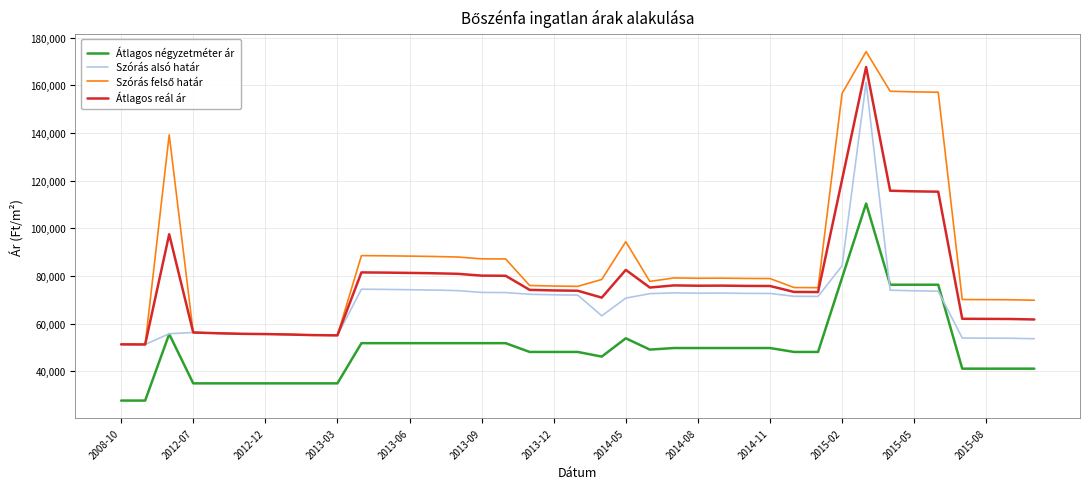

What is the difference between the maximum and minimum values in the Átlagos reál ár series?

116392